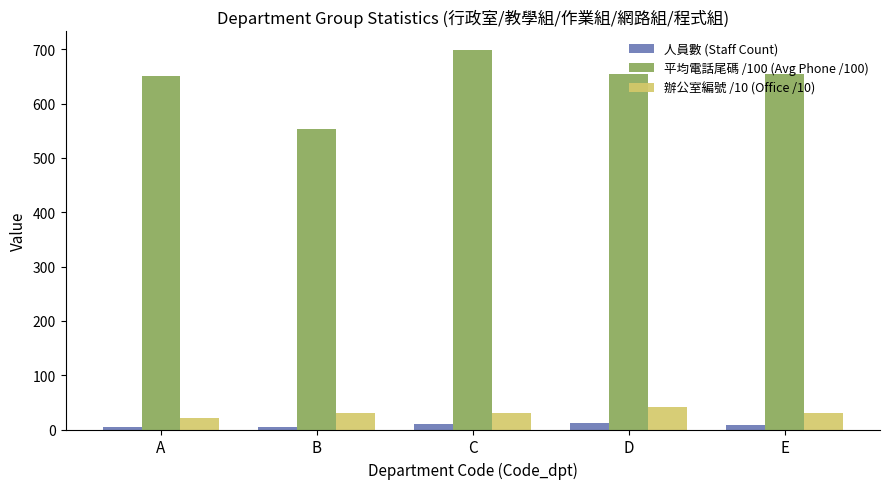

How many distinct data groups are displayed?

3